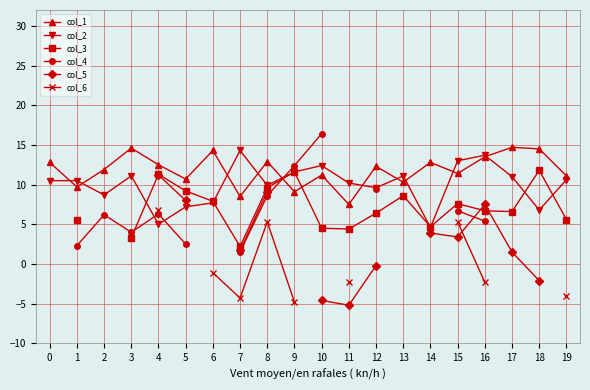

How many values in col_5 are below zero?

4